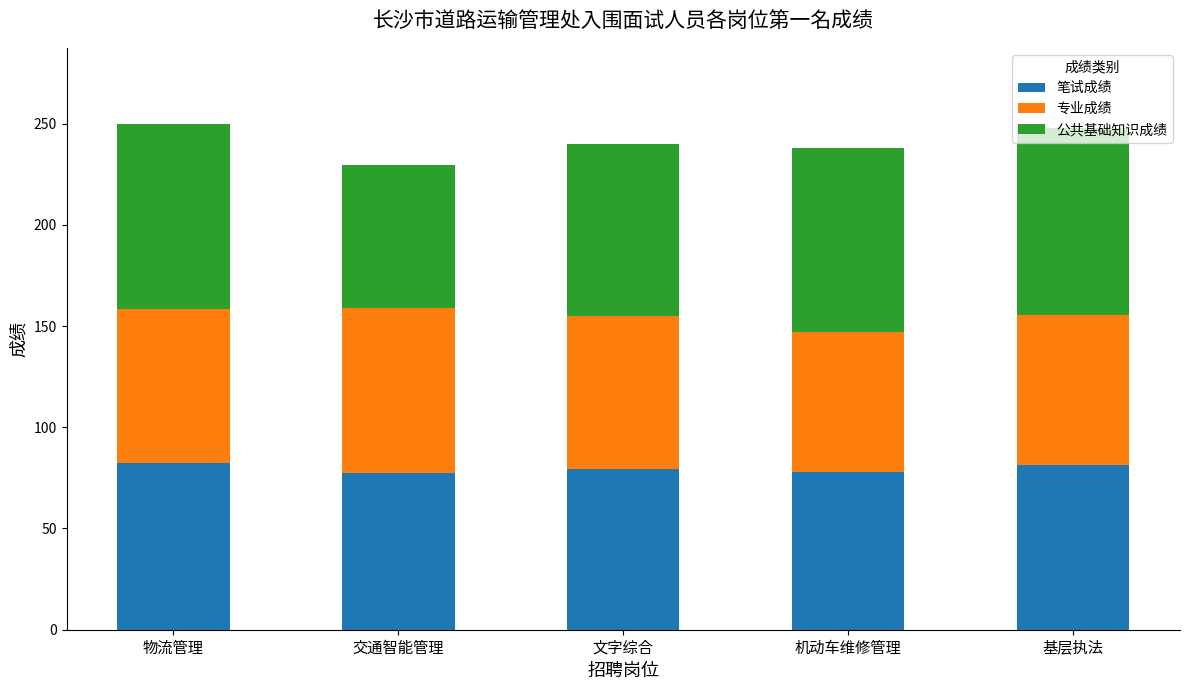

What is the total value across all series at 物流管理?

249.9